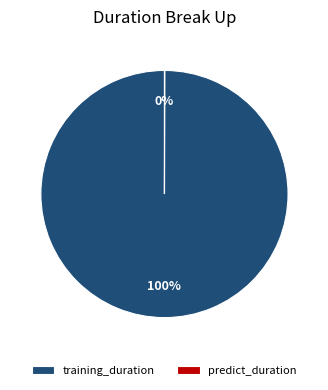

To the nearest percent, what is the difference between the largest and smallest slice percentages?

100%